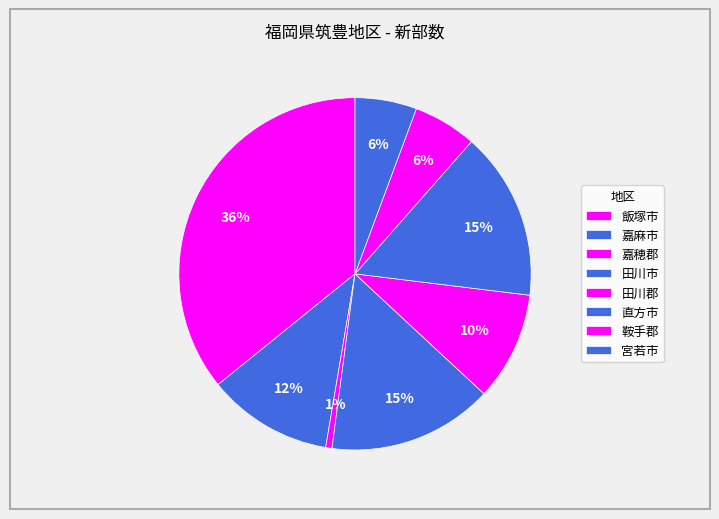

How many slices are in this pie chart?

8